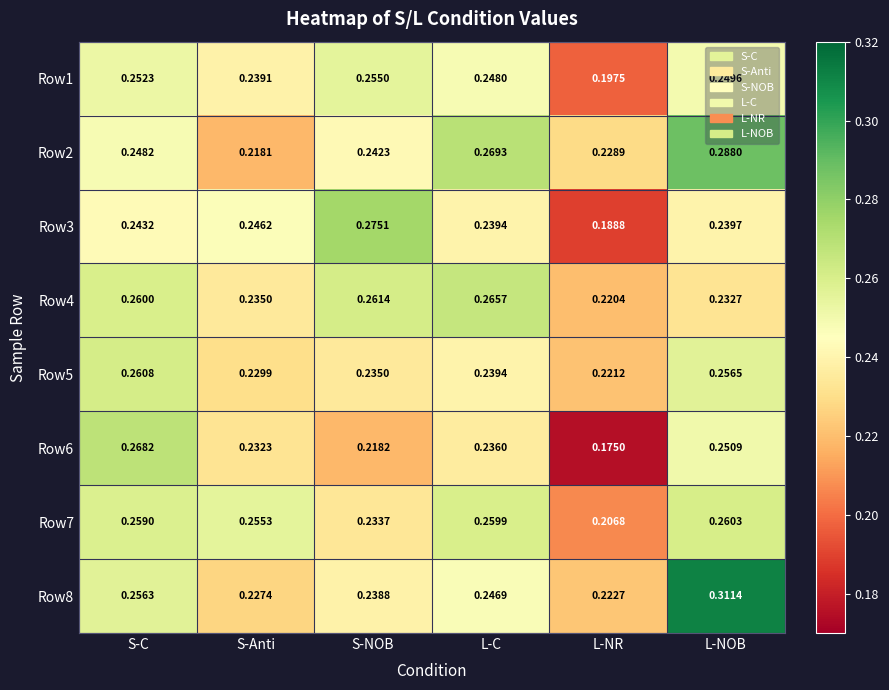

At which category is the sum across all series the highest?

L-NOB